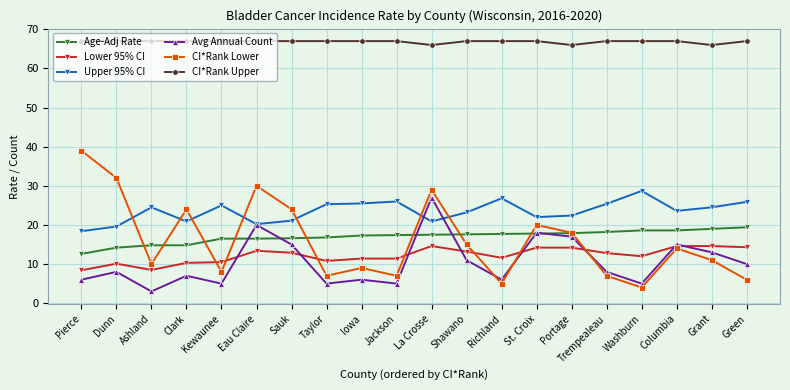

True or false: Avg Annual Count and CI*Rank Upper cross at least once.

False